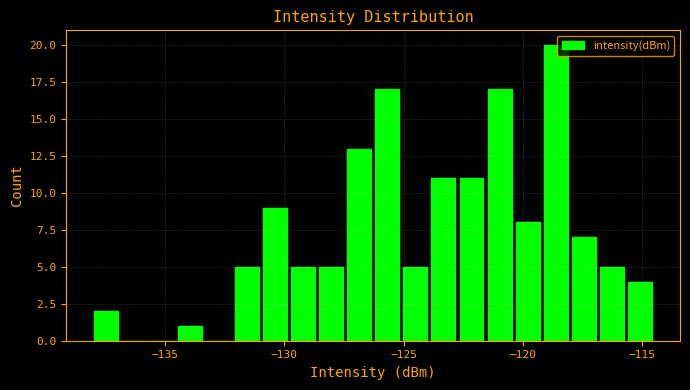

Around what value on the x-axis is the tallest bar? Give the approximate position of its centre, as read against the axis.

-118.5